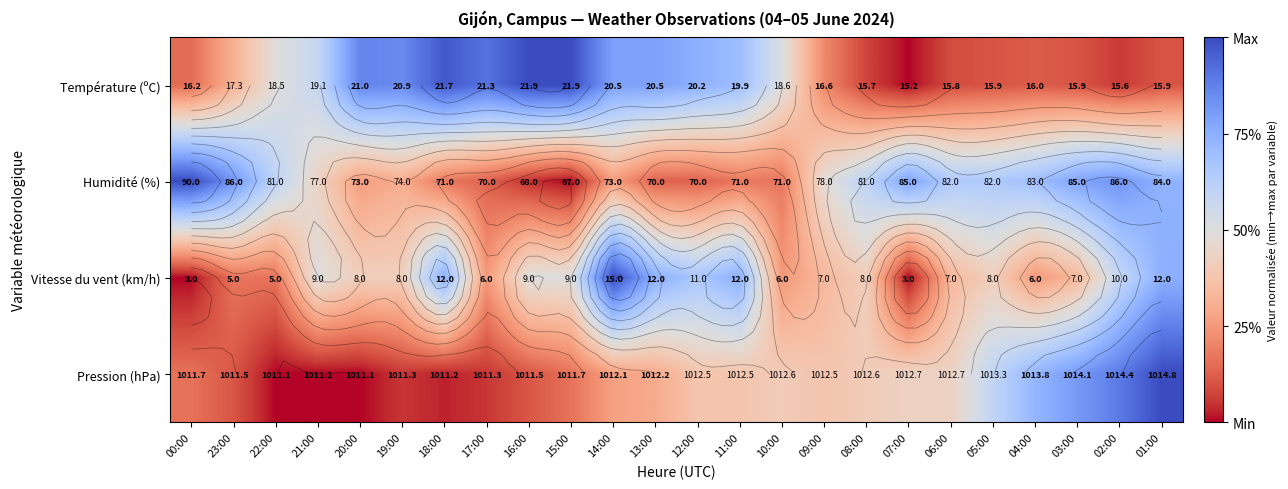

The Humidité (%) series shows 0.4 at 20:00. True or false?

False